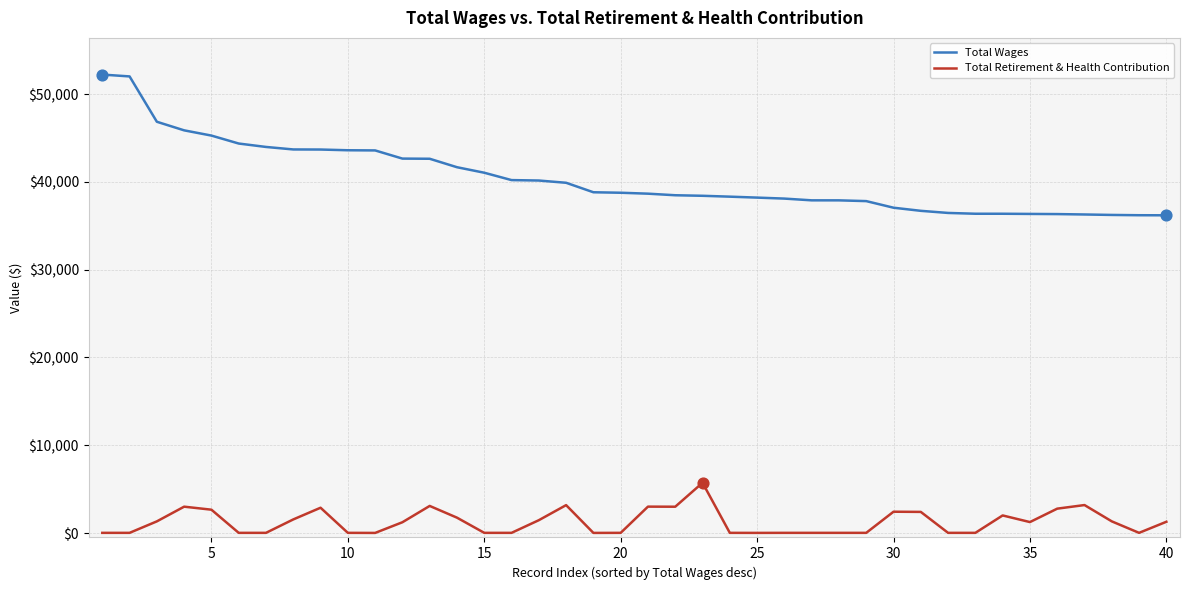

Which series has the largest range (max minus min)?

Total Wages